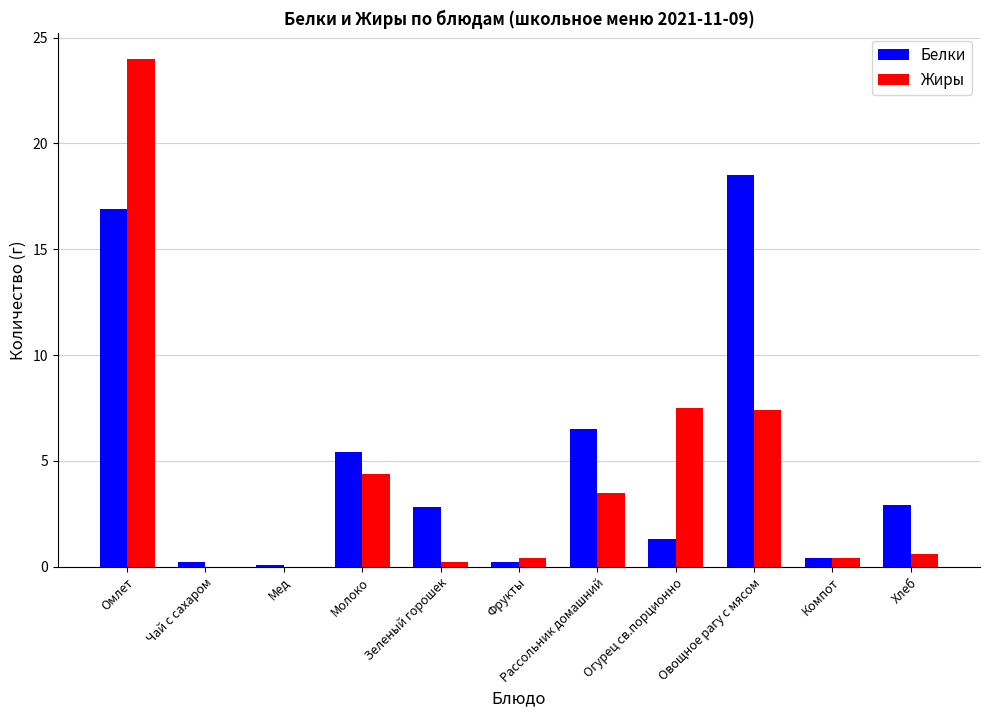

What is the sum of all Жиры values?

48.4